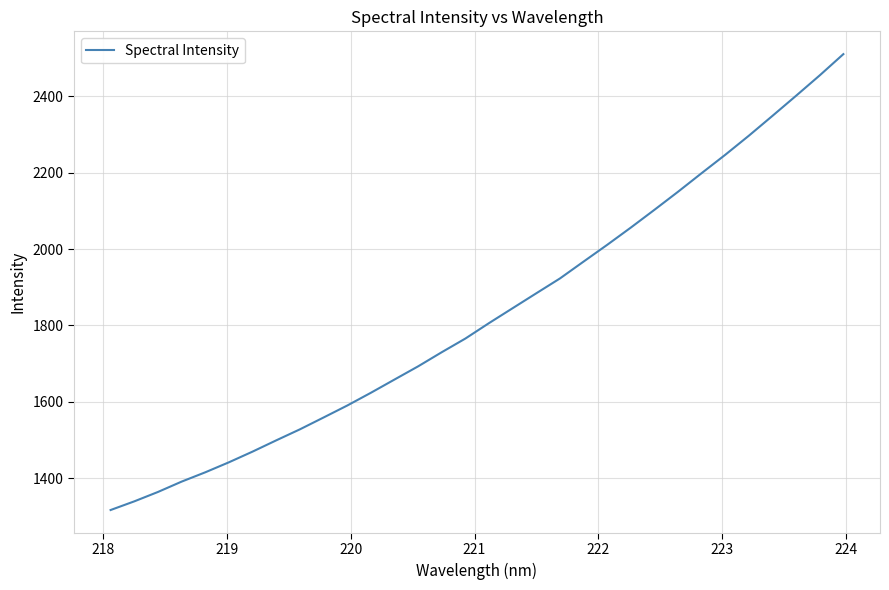

How many lines are shown in the chart?

1